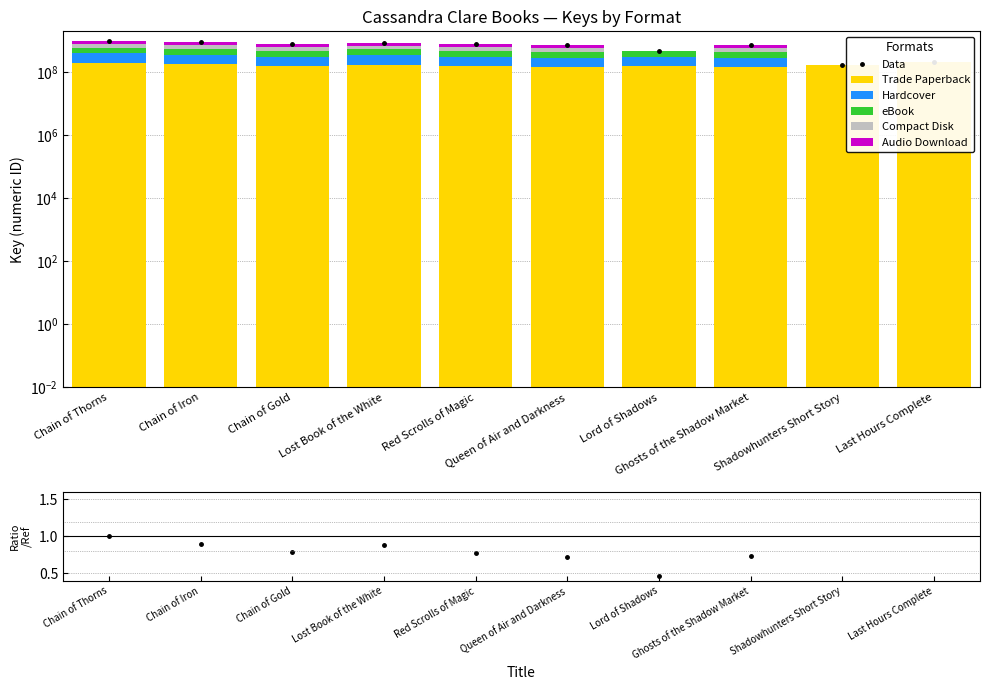

What are all the series names shown in the legend?

Trade Paperback, Hardcover, eBook, Compact Disk, Audio Download